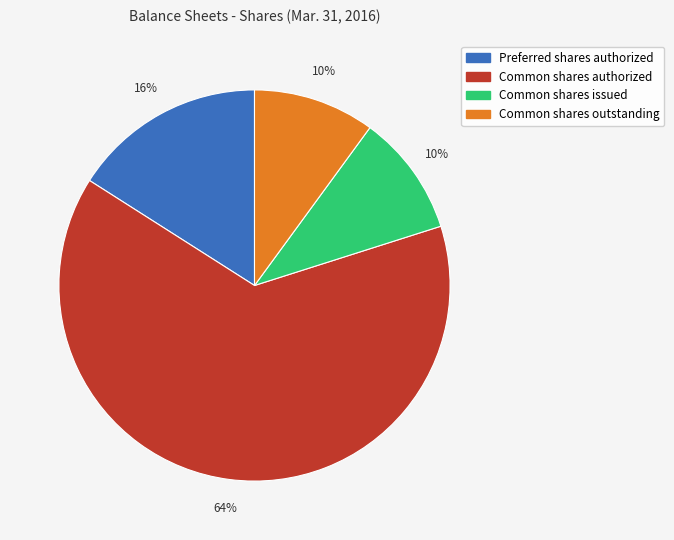

Count the number of slices in the pie.

4